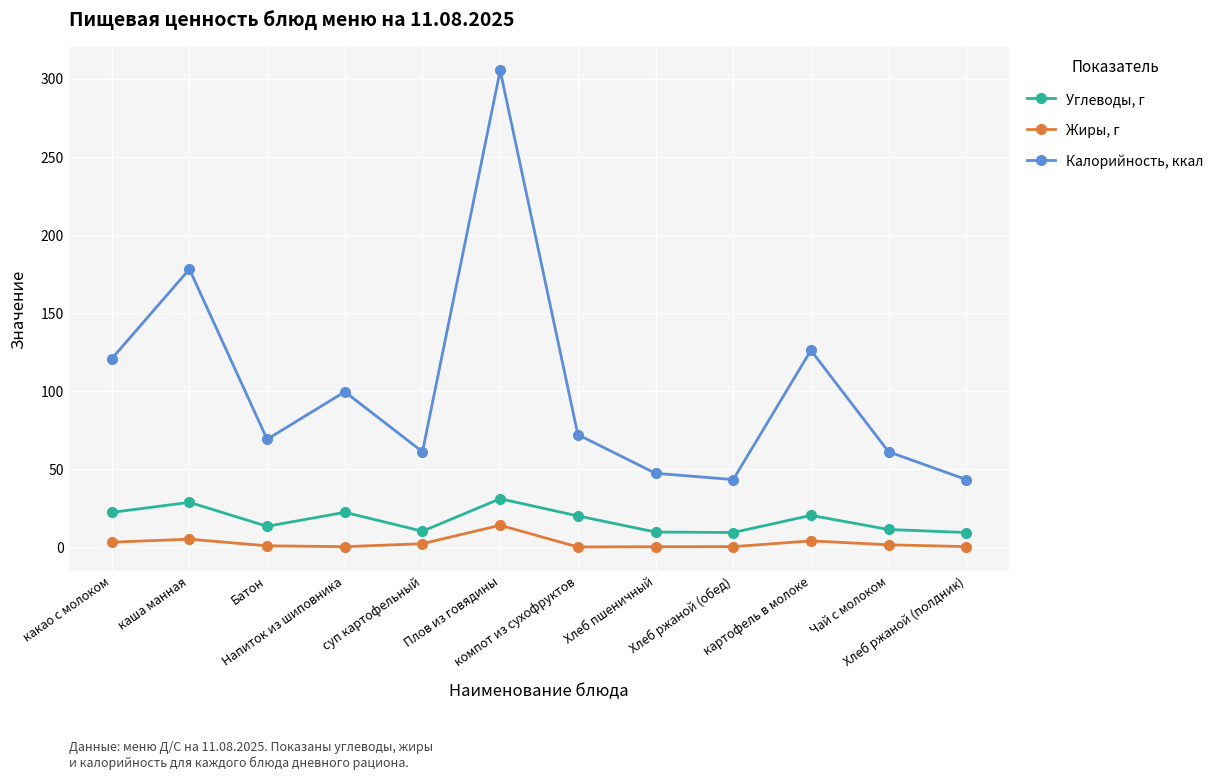

What is the value of the Калорийность, ккал point at the 5th from the left?

61.0